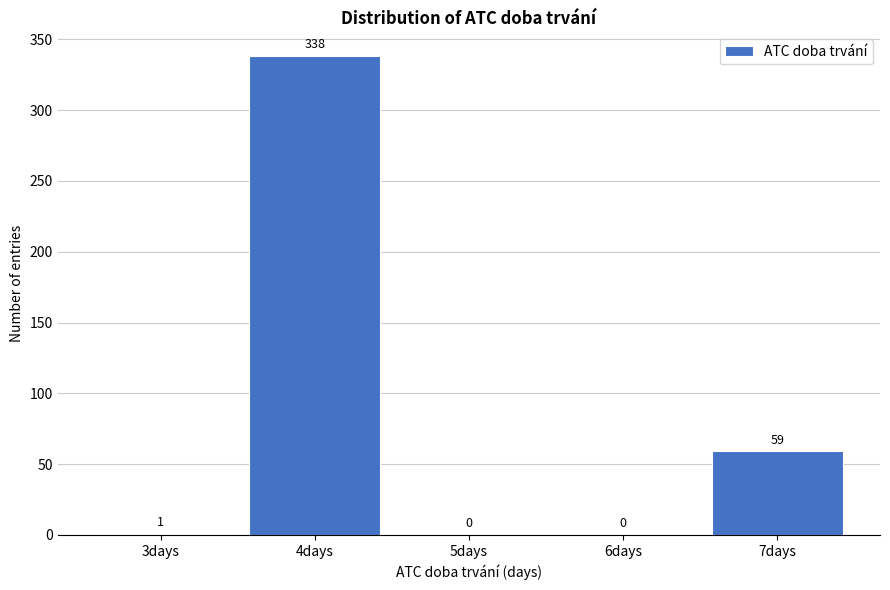

Reading left to right, list every bar in this chart as the range it spans on the x-axis followed by its height.

2.5 to 3.5: 1
3.5 to 4.5: 338
4.5 to 5.5: 0
5.5 to 6.5: 0
6.5 to 7.5: 59